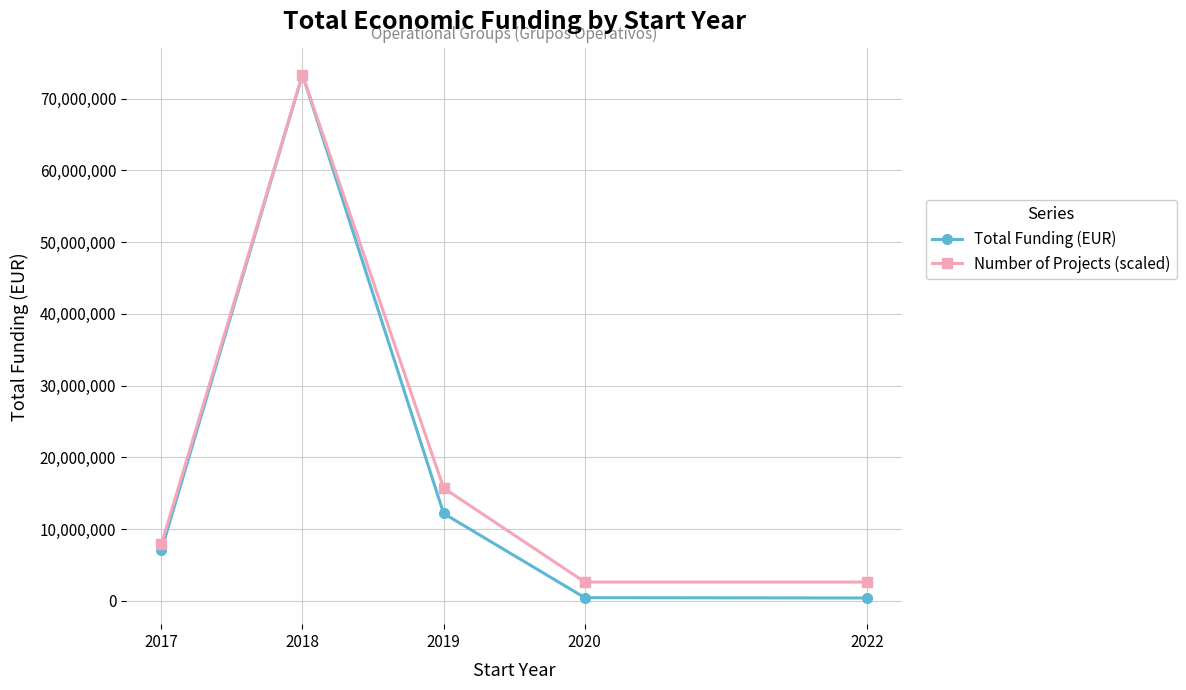

True or false: Number of Projects (scaled) has a value of 22314102.6 at 2019.

False